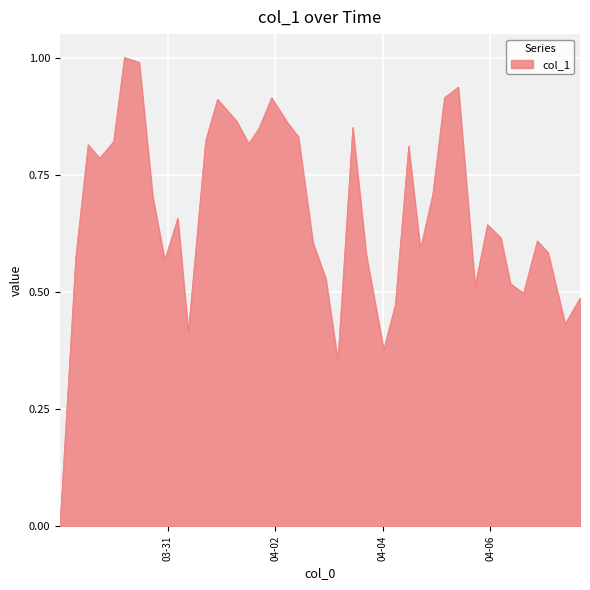

How many lines are shown in the chart?

1